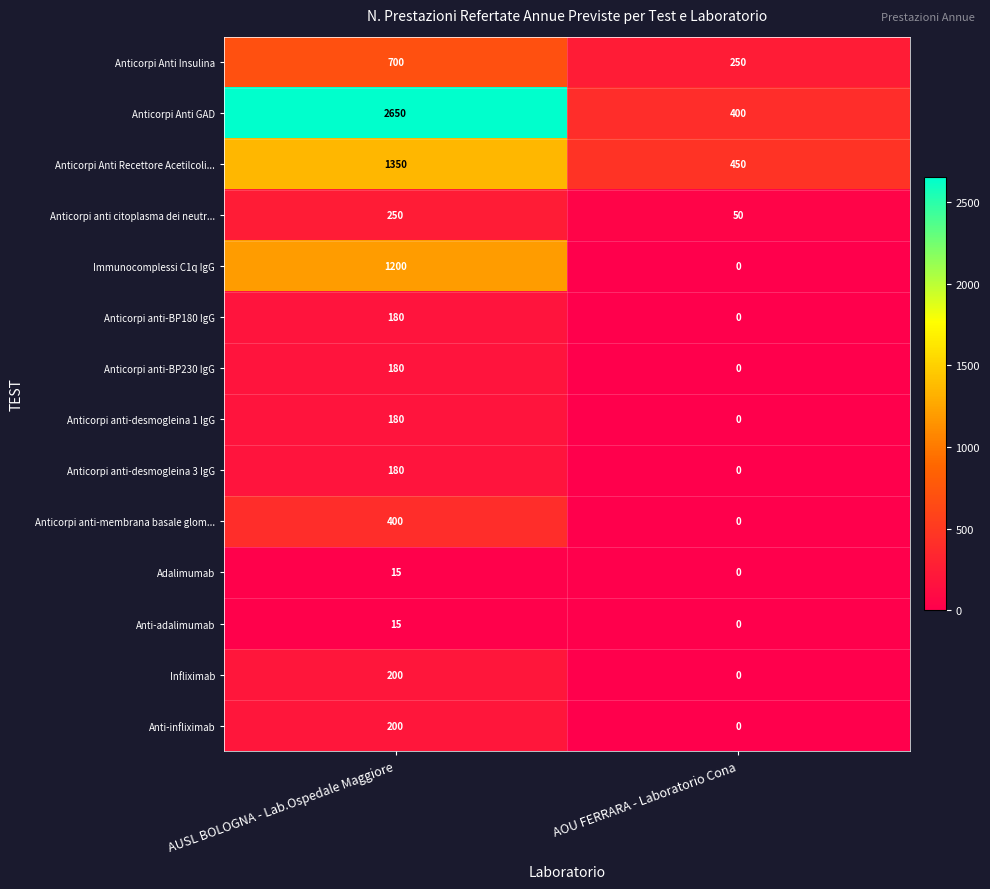

How many values in Anticorpi anti-membrana basale glom... are above zero?

1